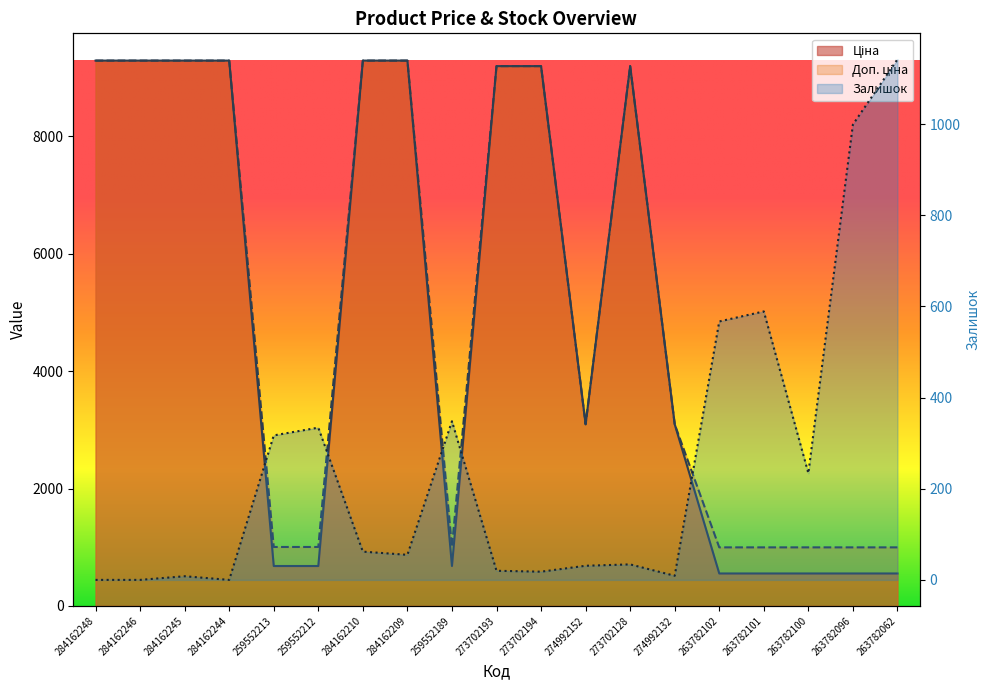

What is the value of the Ціна point at the 13th from the left?

9196.3